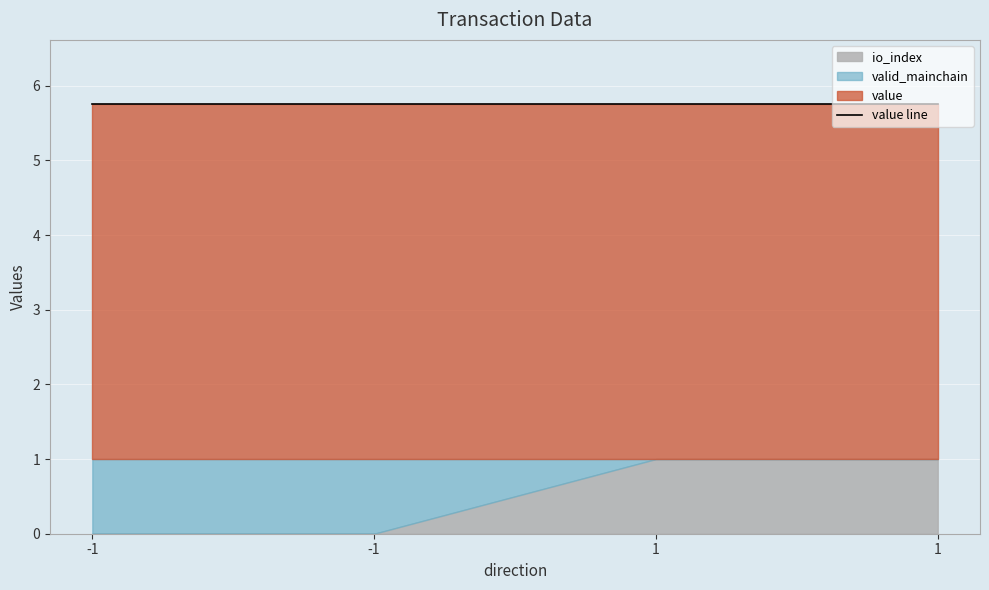

Is it true that value equals 1.4 at -1?

False